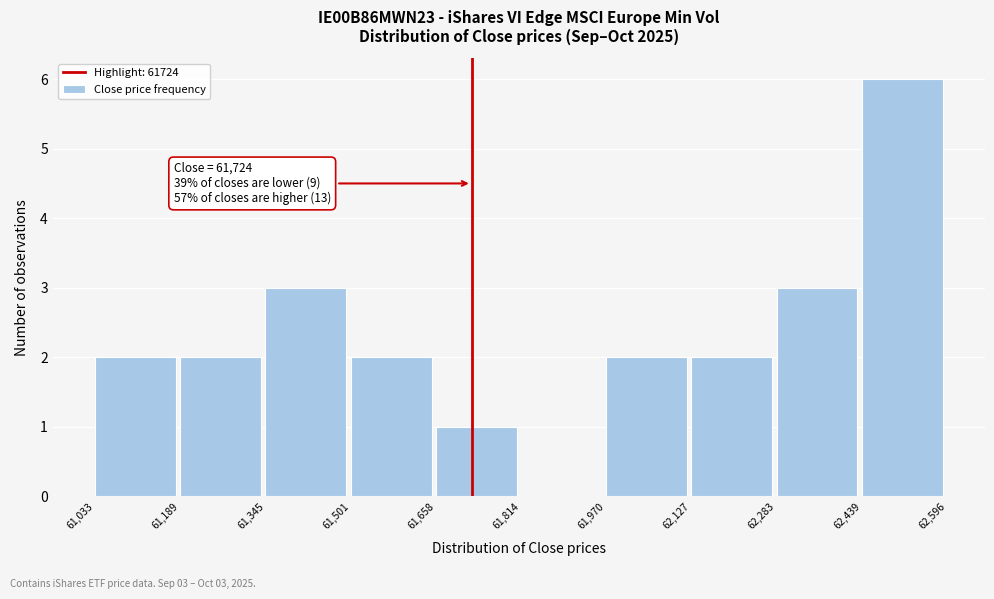

Which range on the x-axis has the tallest bar?

62,439 to 62,596